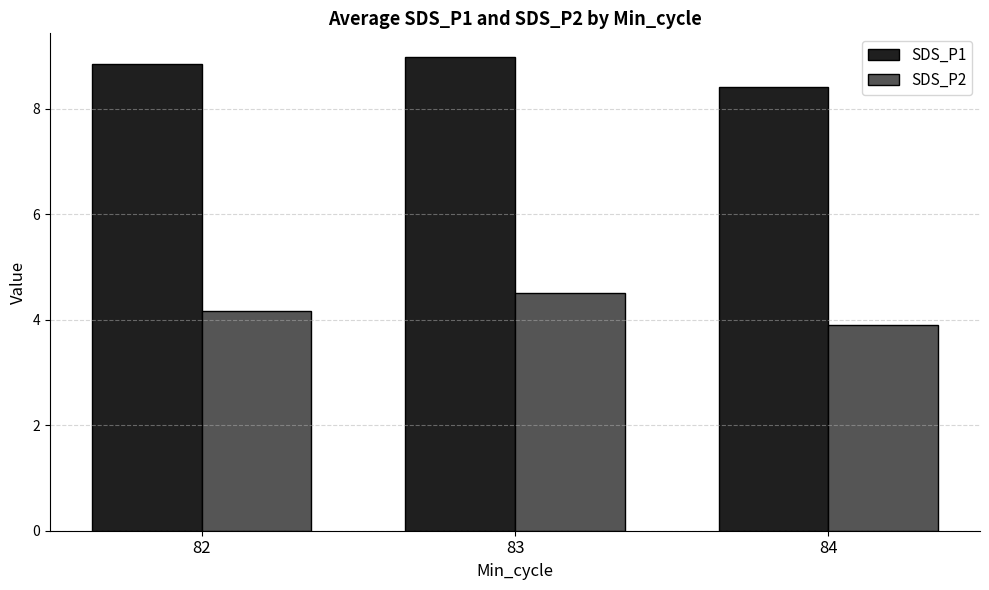

At which category is the sum across all series the highest?

83